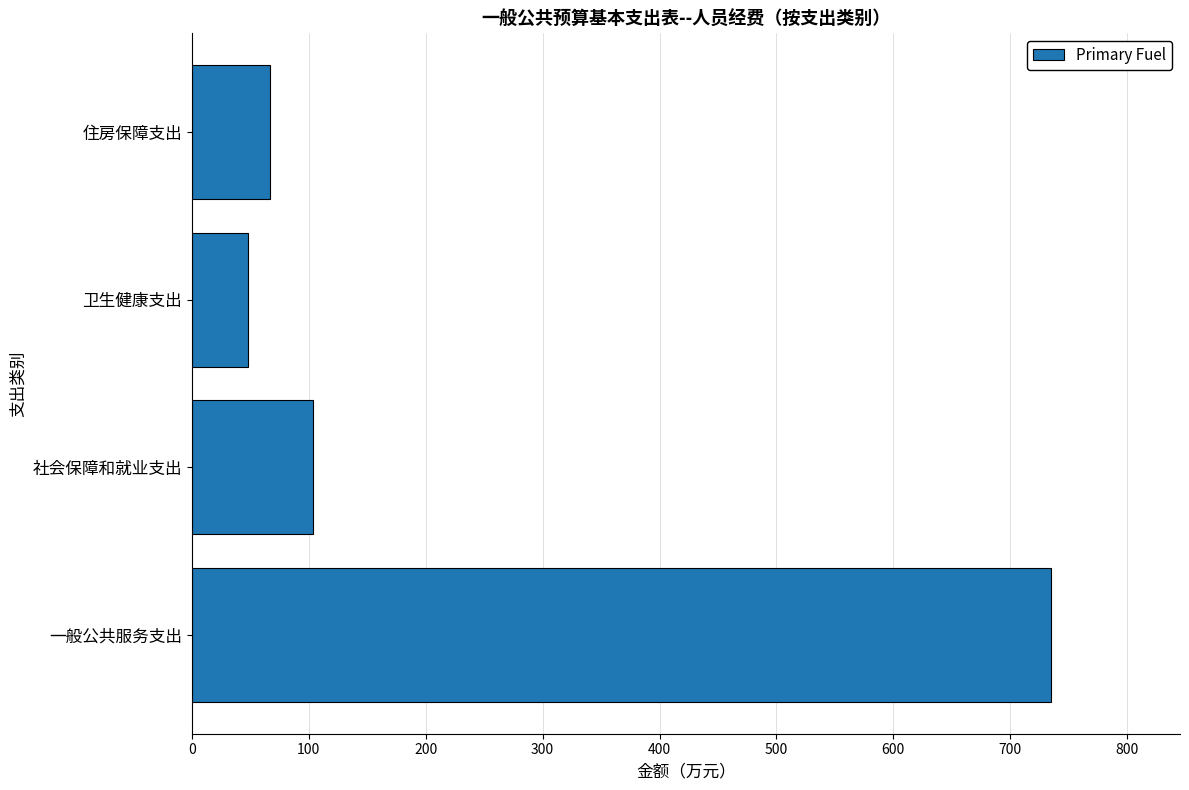

What is the change in value from 社会保障和就业支出 to 卫生健康支出?

-55.3